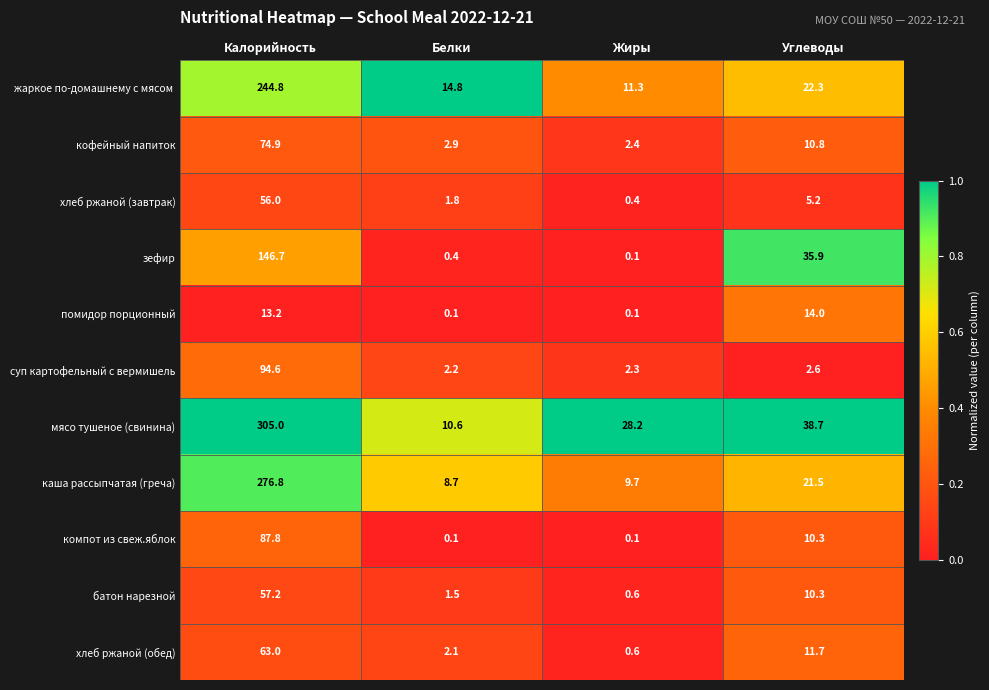

How many data points does each series have?

4